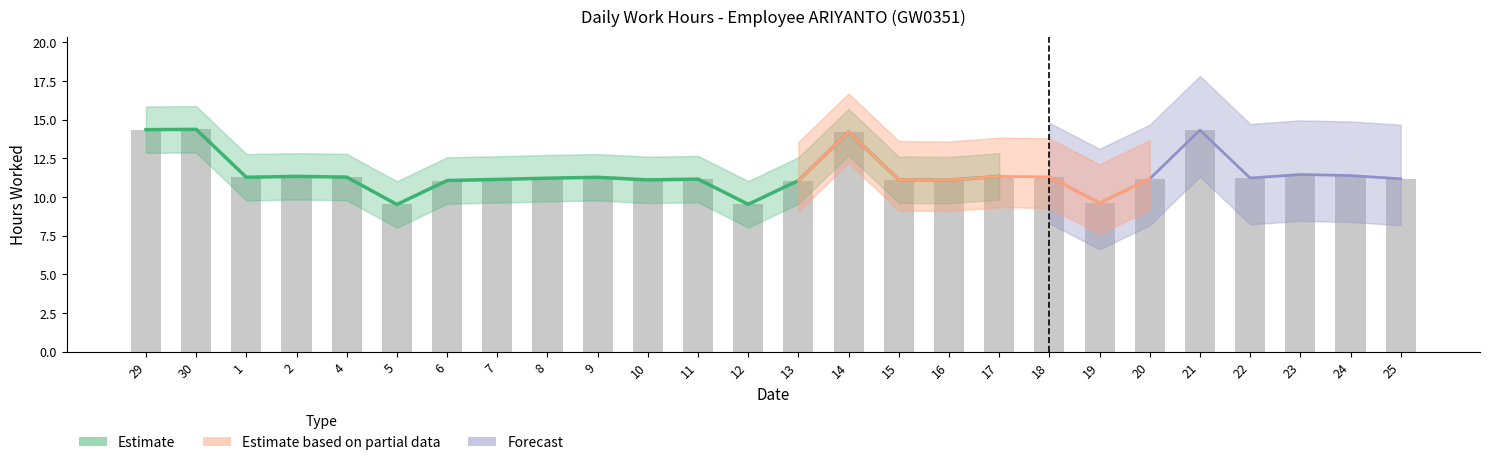

Reading left to right, what are all the values shown in this chart?

14.4	14.4	11.3	11.3	11.3	9.5	11.1	11.1	11.2	11.3	11.1	11.2	9.5	11.1	14.2	11.1	11.1	11.3	11.3	9.6	11.2	14.3	11.2	11.5	11.4	11.2